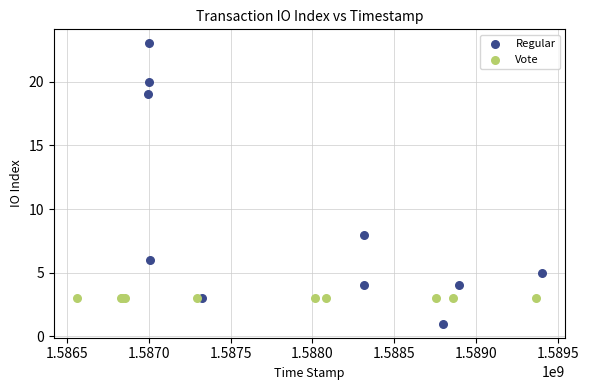

Which series contains the highest Y value?

Regular